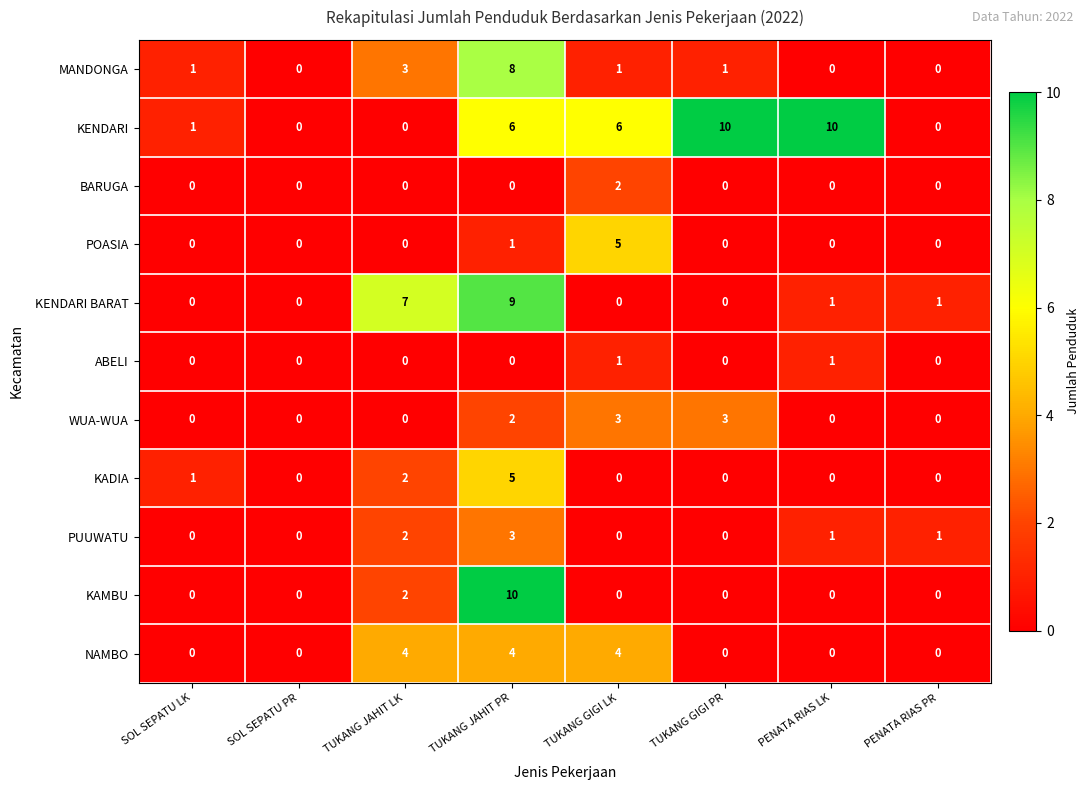

What is the highest value of the MANDONGA series?

8